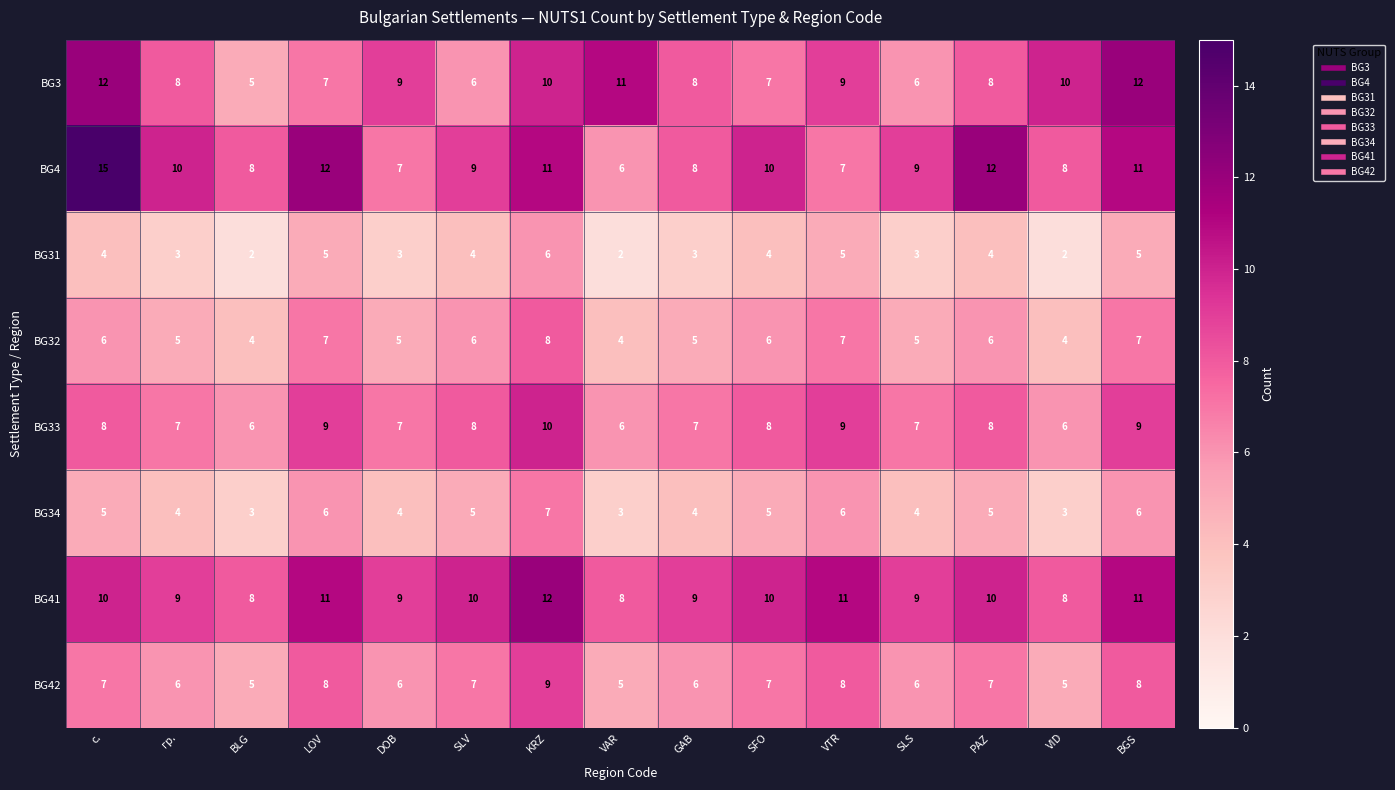

At which category is the sum across all series the highest?

KRZ